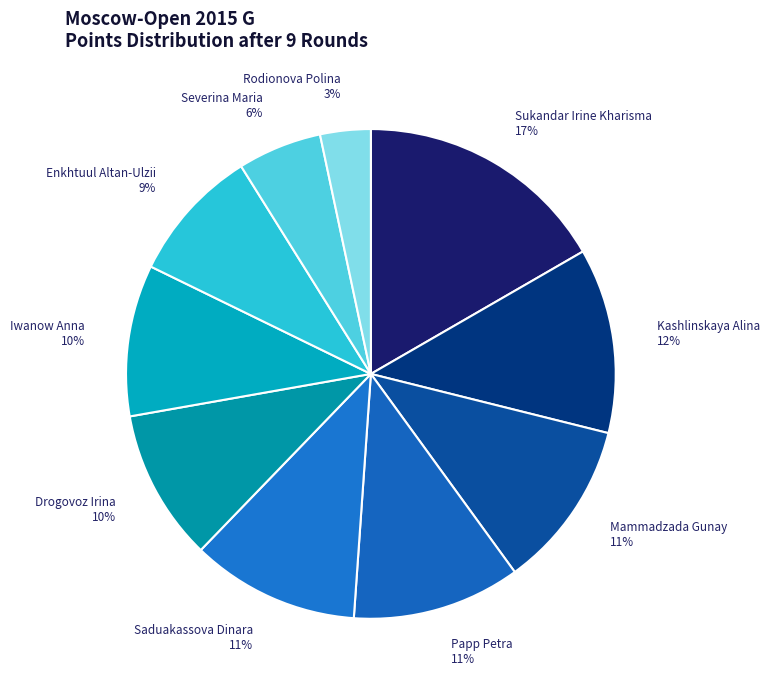

Is it true that Enkhtuul Altan-Ulzii is 9% of the pie?

True